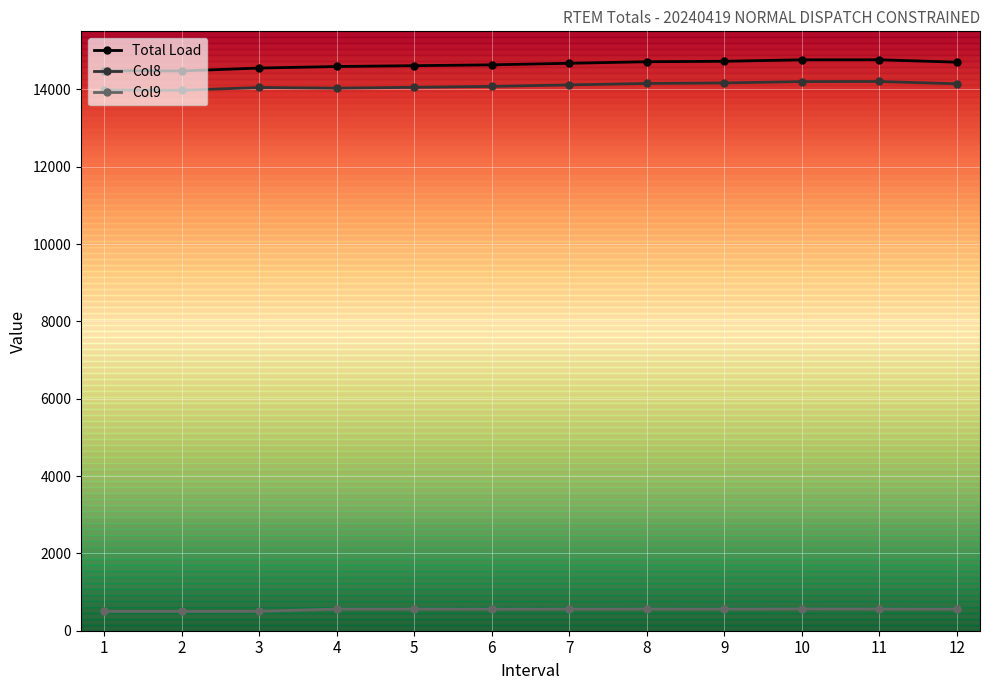

What is the sum of the Col8 values at 6 and 12?

28220.0